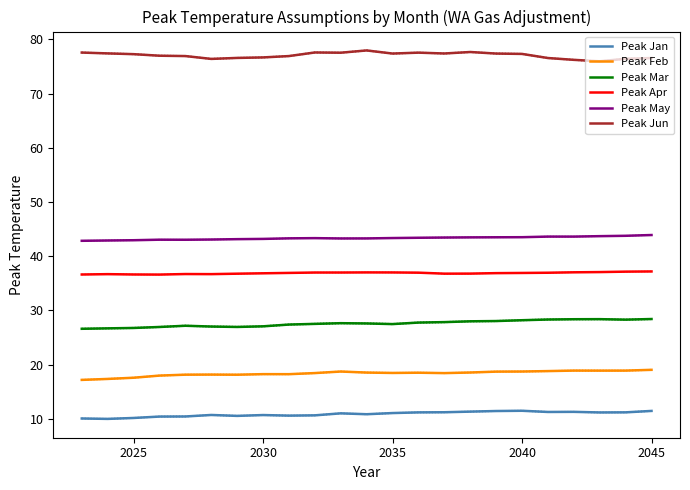

What is the maximum value shown in the chart?

78.0